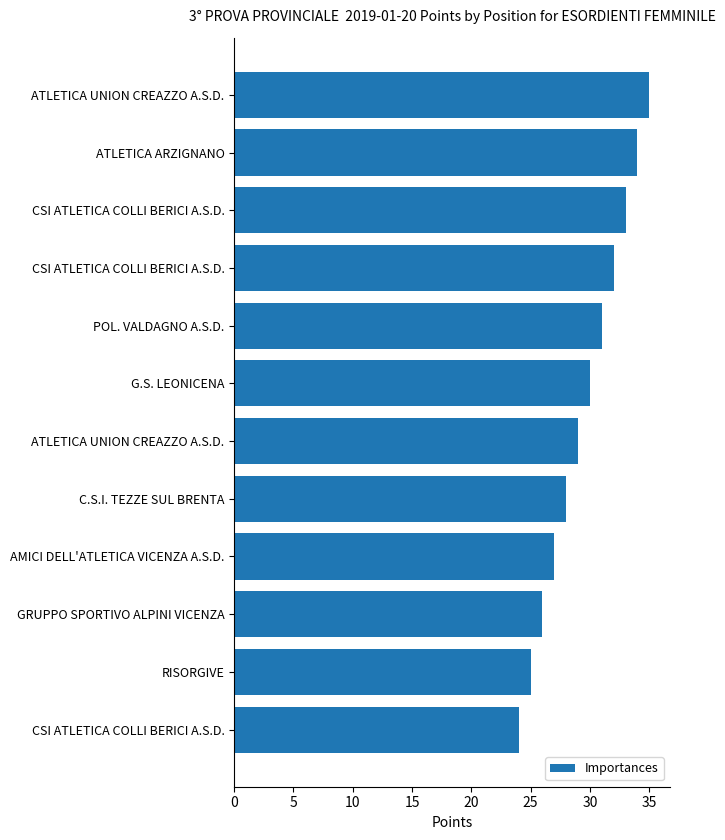

How many data points are less than 30?

6